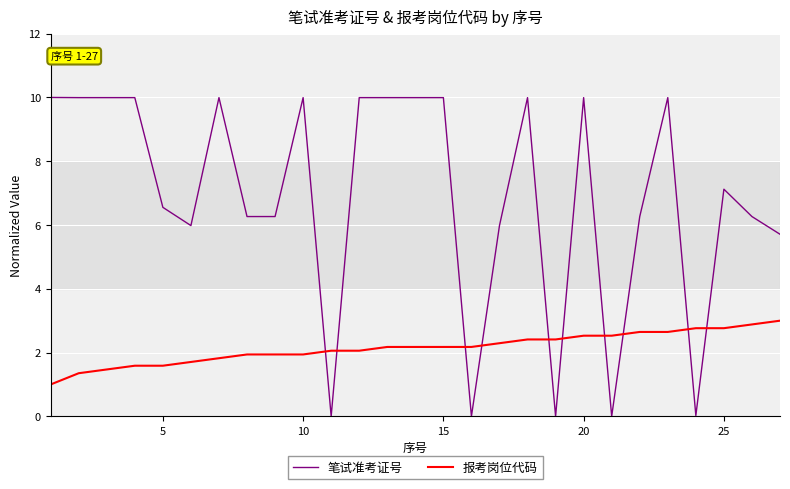

Rank the series by their maximum value, from highest to lowest.

笔试准考证号, 报考岗位代码